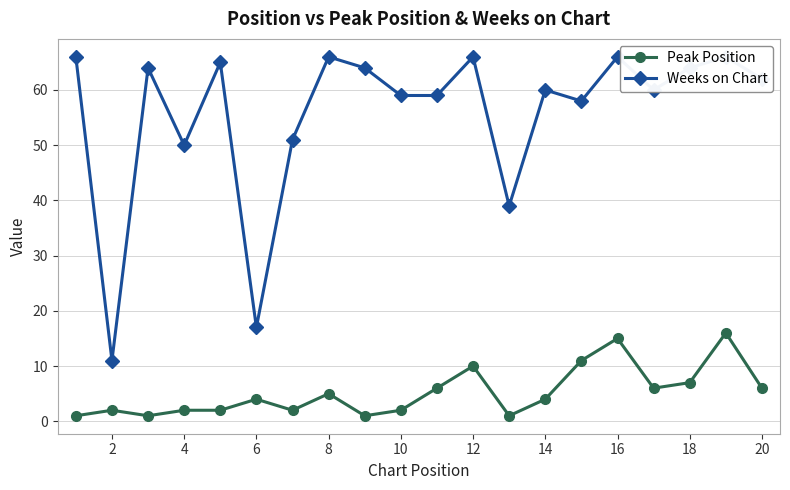

True or false: Weeks on Chart and Peak Position cross at least once.

False